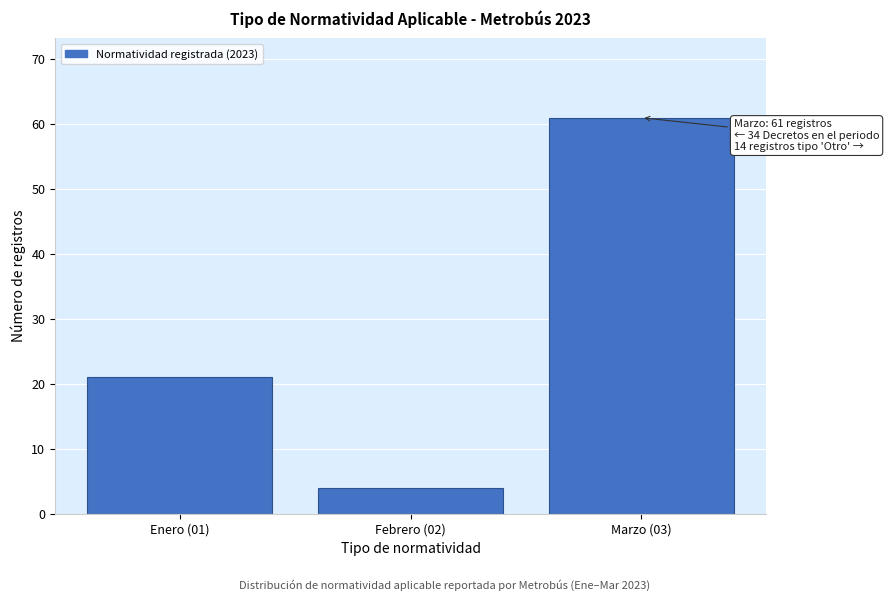

Reading left to right, list all the values displayed in this chart.

21	4	61